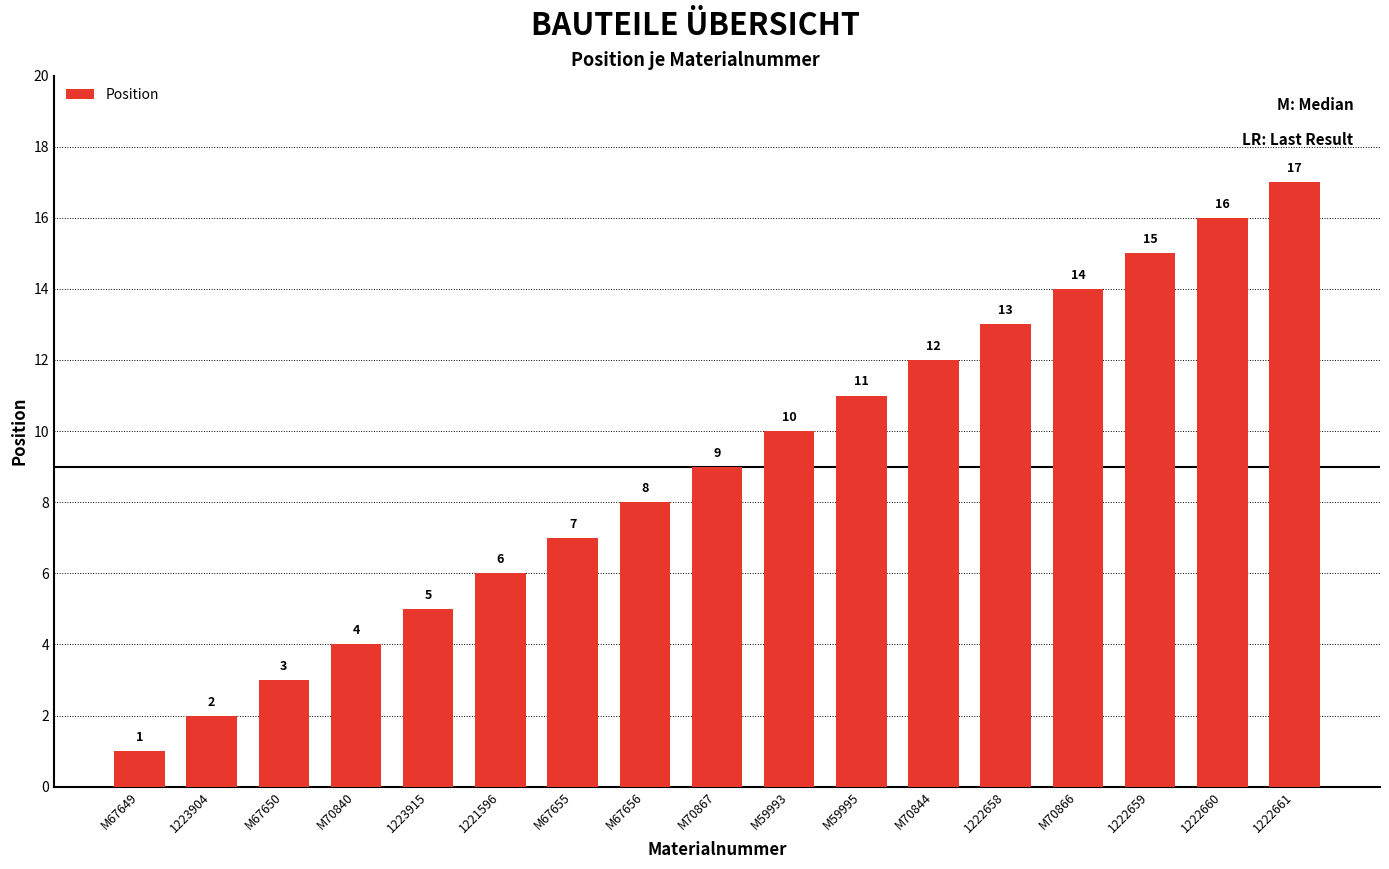

Reading left to right, extract all data points from this chart.

M67649=1	1223904=2	M67650=3	M70840=4	1223915=5	1221596=6	M67655=7	M67656=8	M70867=9	M59993=10	M59995=11	M70844=12	1222658=13	M70866=14	1222659=15	1222660=16	1222661=17